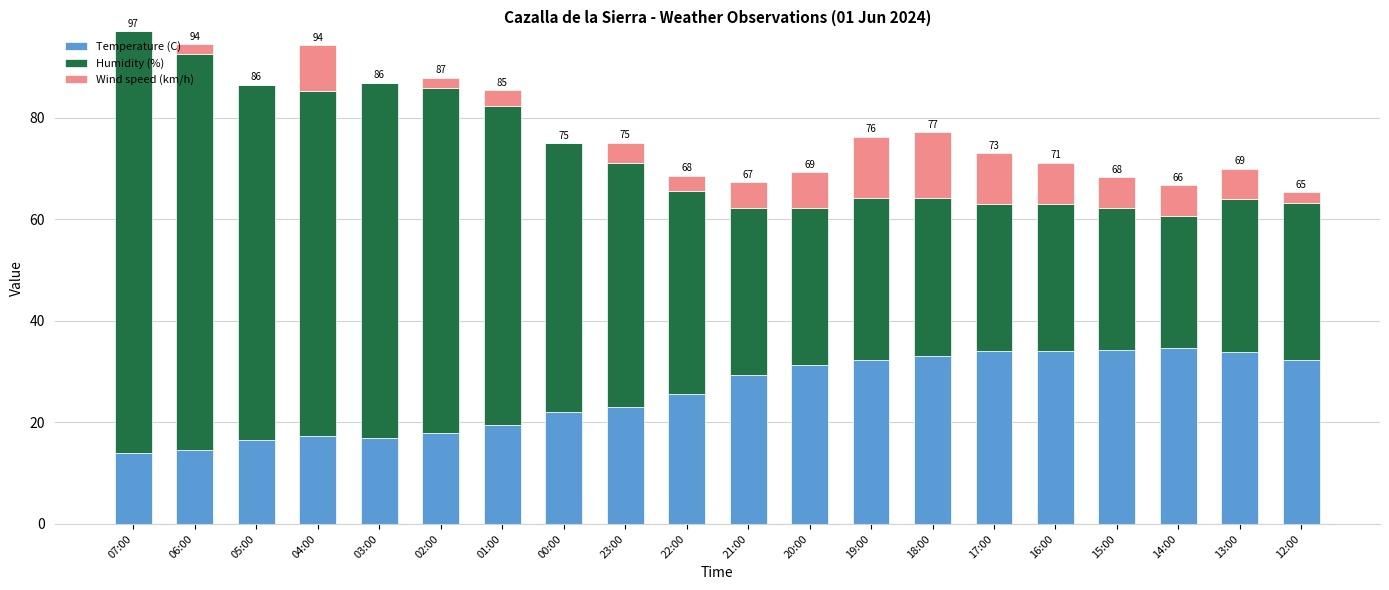

True or false: Temperature (C) has a value of 18.6 at 13:00.

False